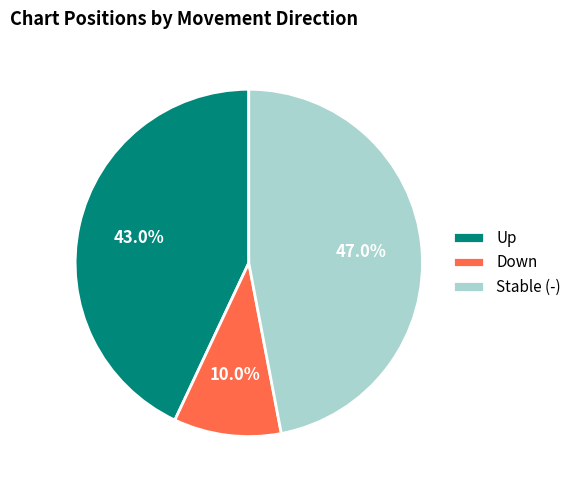

How many segments does this pie chart have?

3